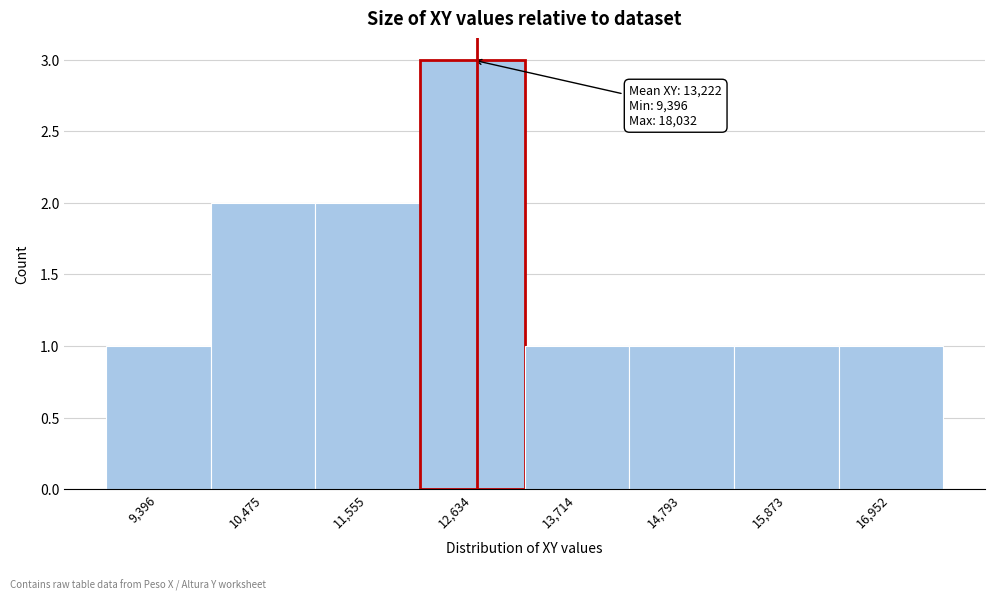

Reading left to right, transcribe all the data shown in this chart.

1	2	2	3	1	1	1	1